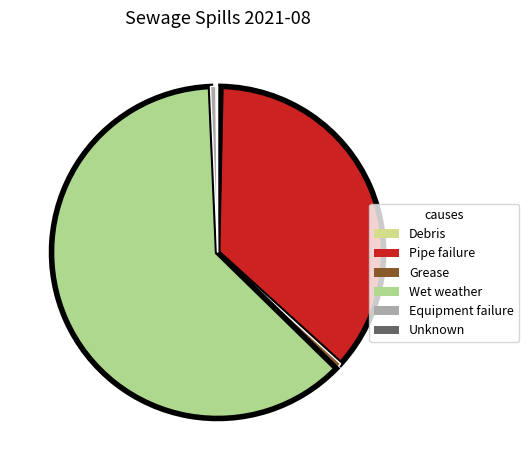

Does Unknown account for over 50% of the chart?

No